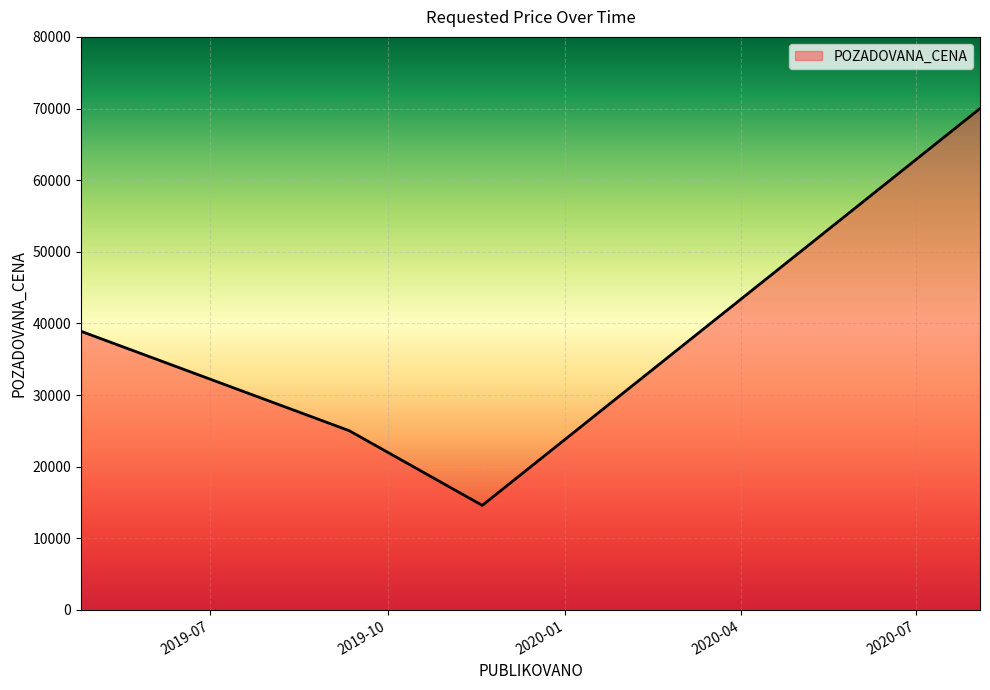

What is the sum of all values?

148529